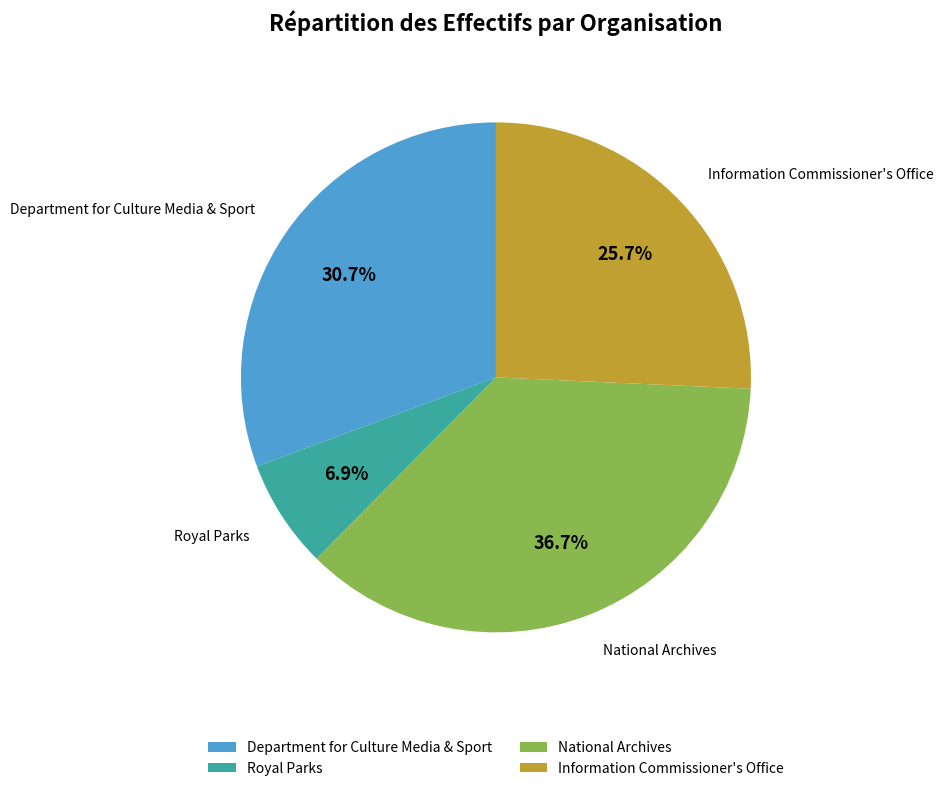

To the nearest percent, what portion does National Archives represent?

37%